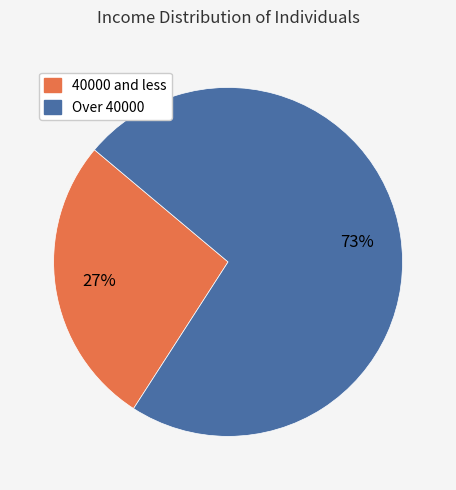

Combined, do Over 40000 and 40000 and less account for over 50%?

Yes